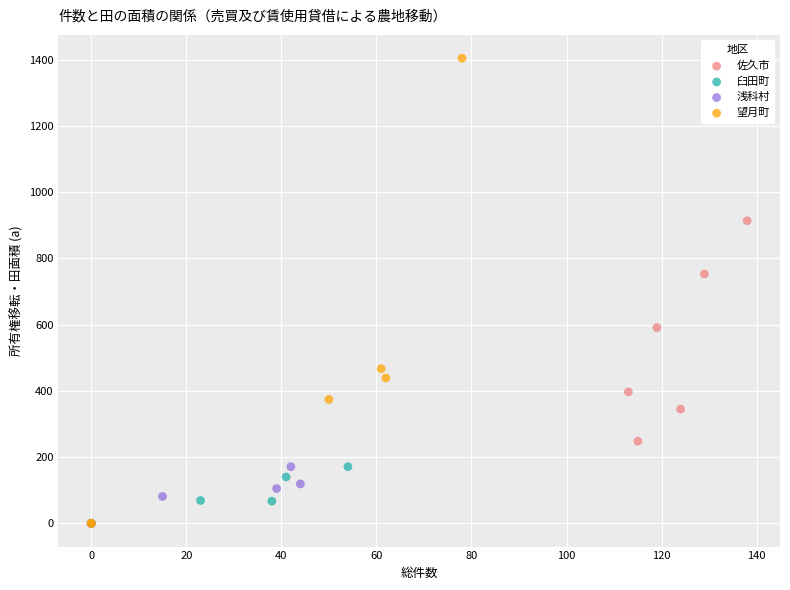

Which series has the largest Y range (max minus min)?

望月町